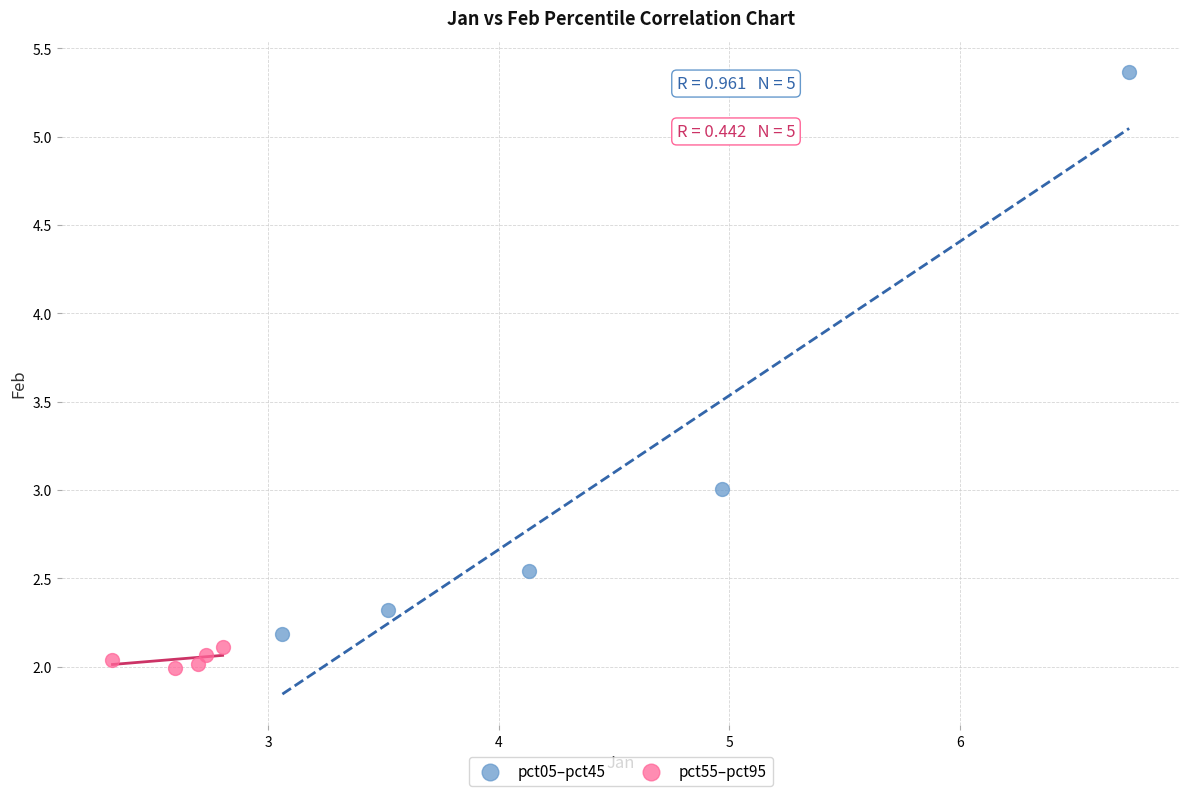

Which series reaches the minimum Y coordinate?

pct55–pct95